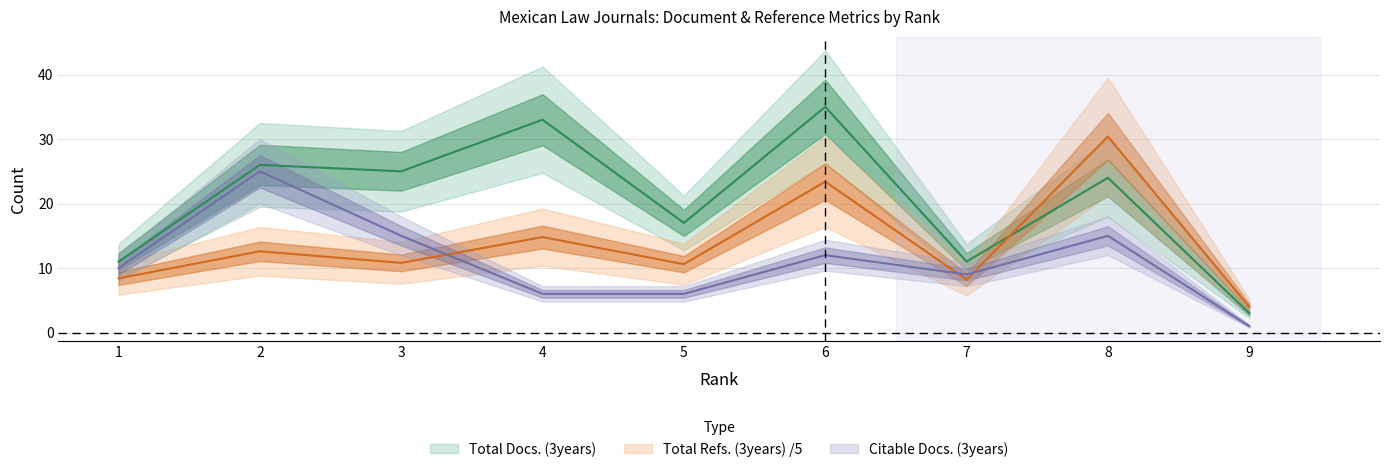

How many values in the Total Docs. (3years) series exceed 24?

4